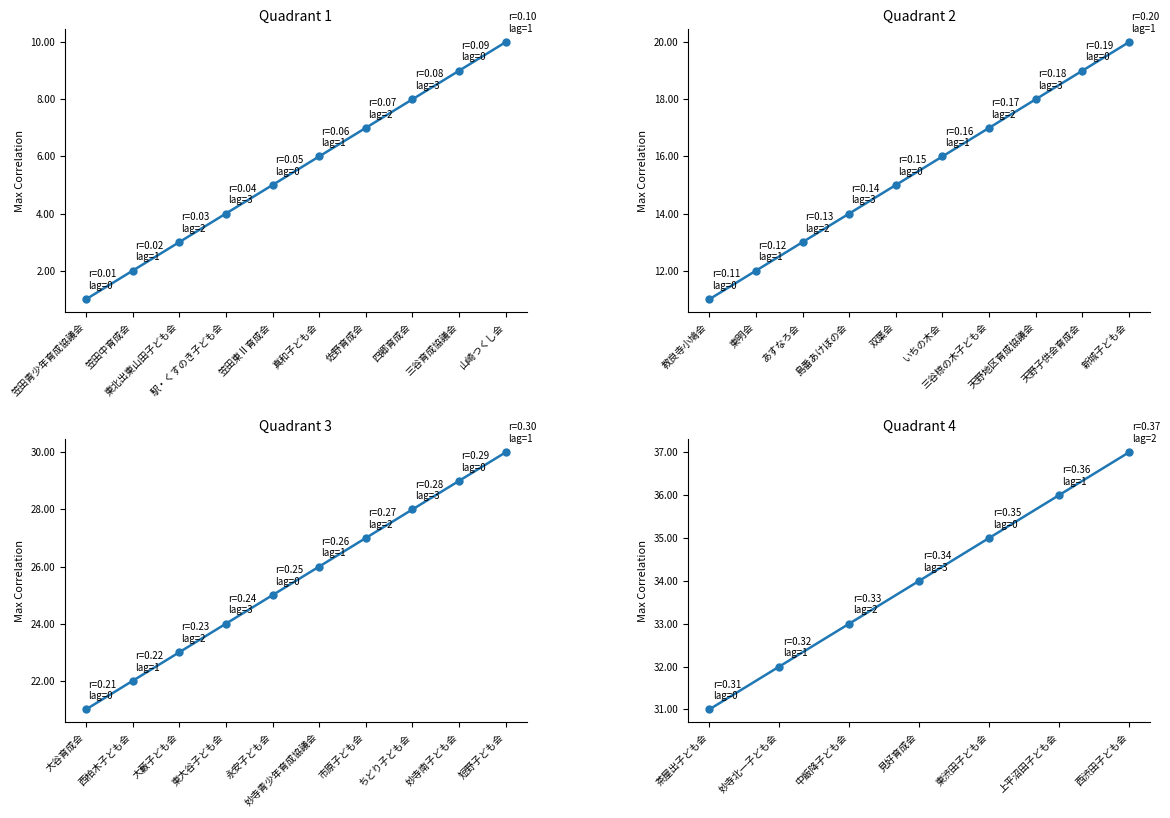

Between 東北出東山田子ども会 and 四郷育成会, which is larger?

四郷育成会